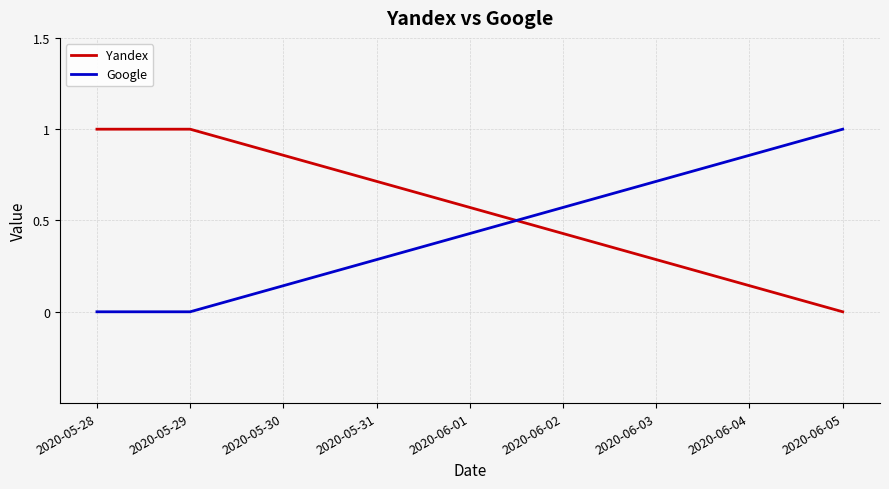

Reading left to right, what are all the values shown in this chart?

Yandex: 1	1	0
Google: 0	0	1